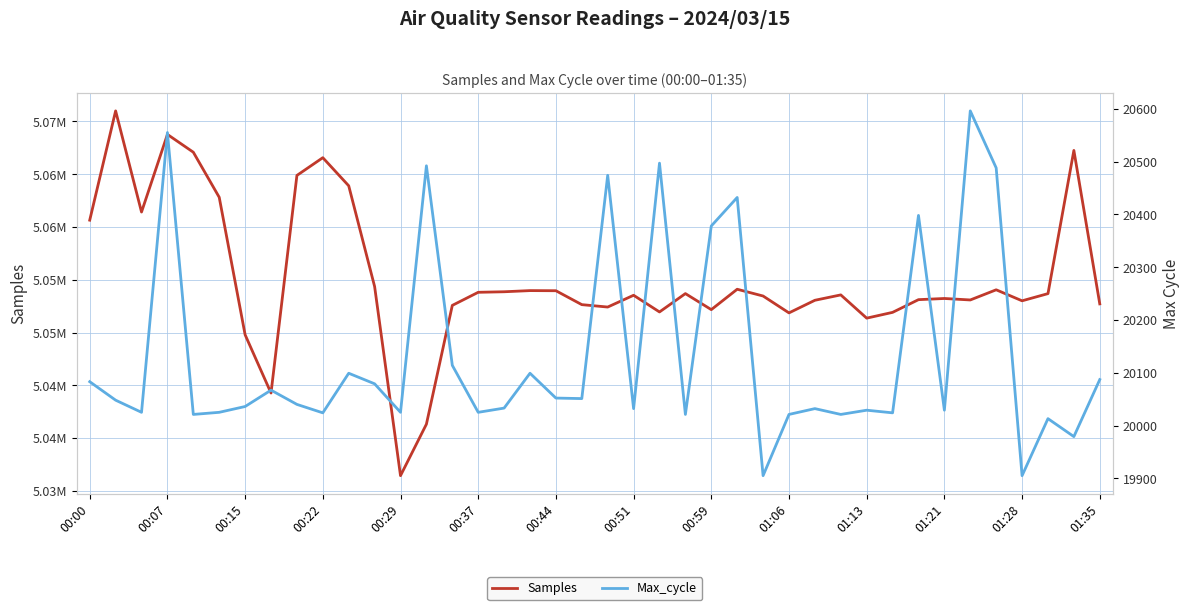

How many lines are shown in the chart?

2